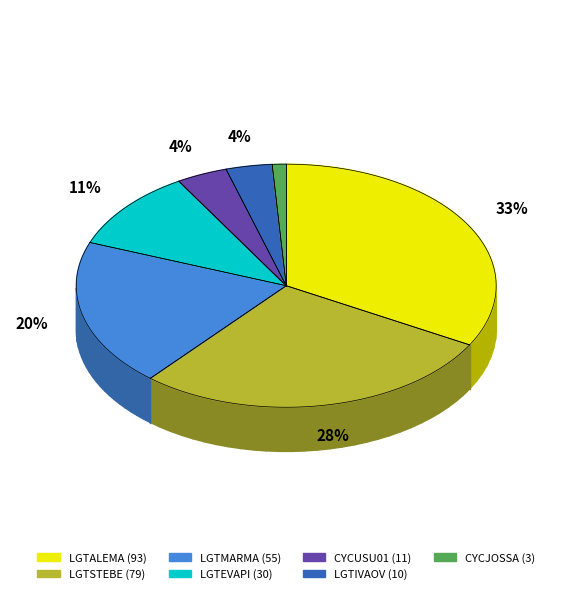

To the nearest percent, what is the average slice percentage?

14%